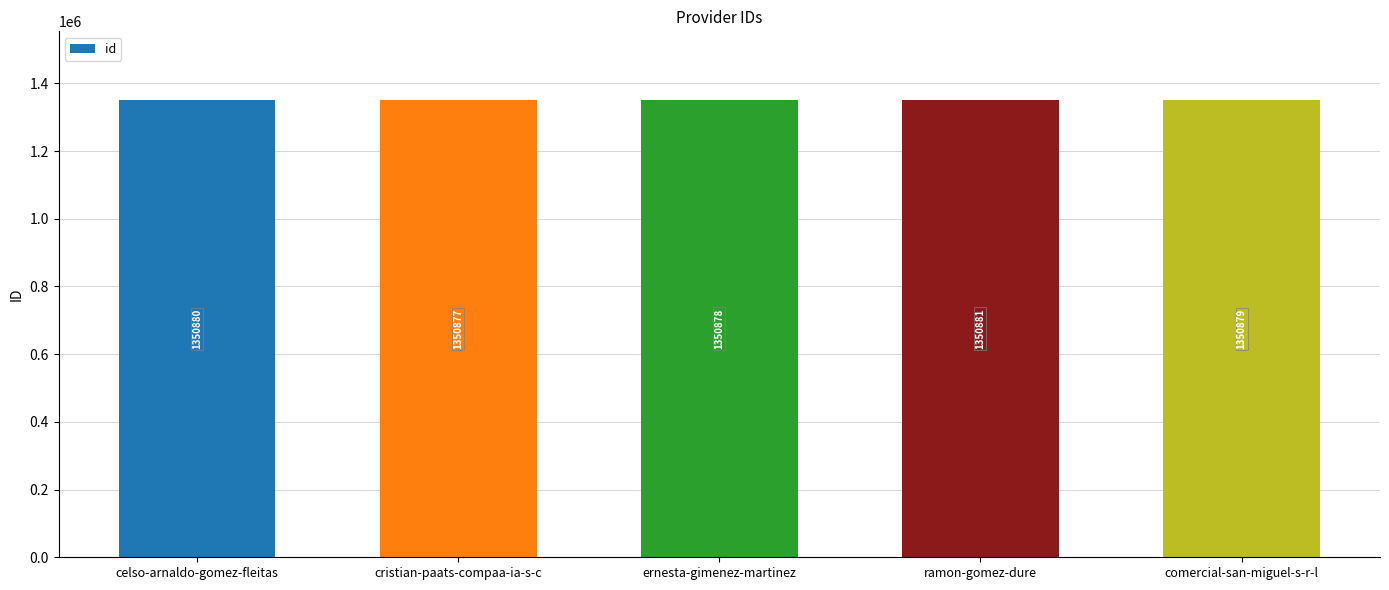

What is the smallest value displayed?

1350877